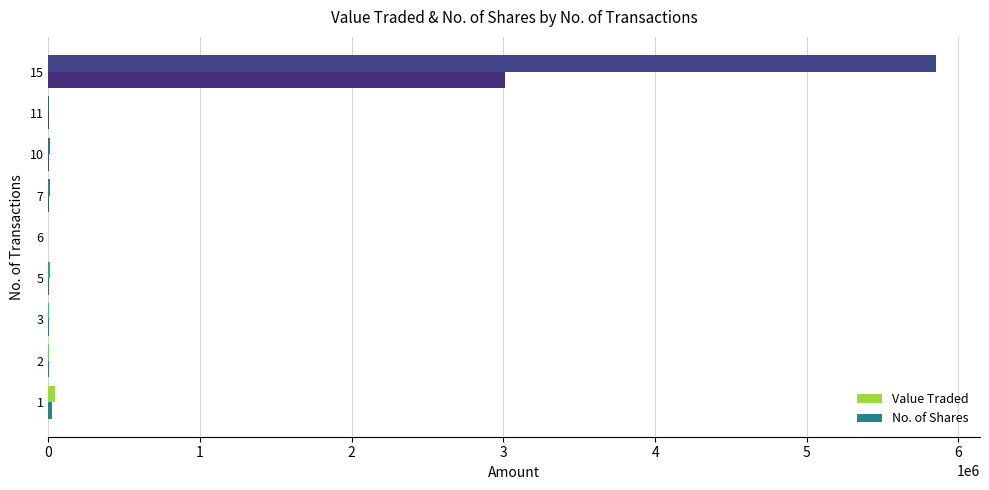

How many series are shown in this chart?

2